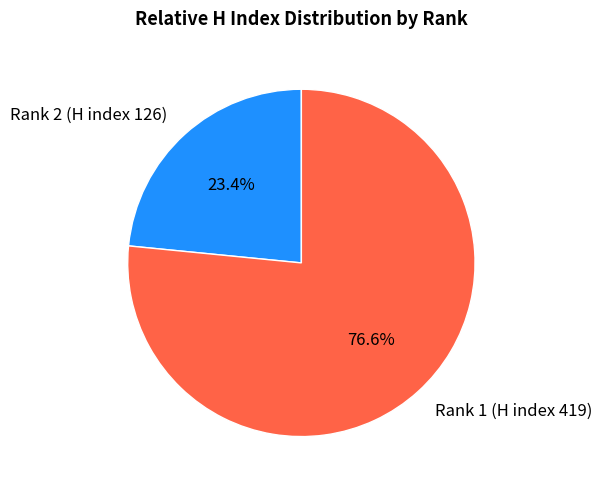

What is the majority slice?

Rank 1 (H index 419)